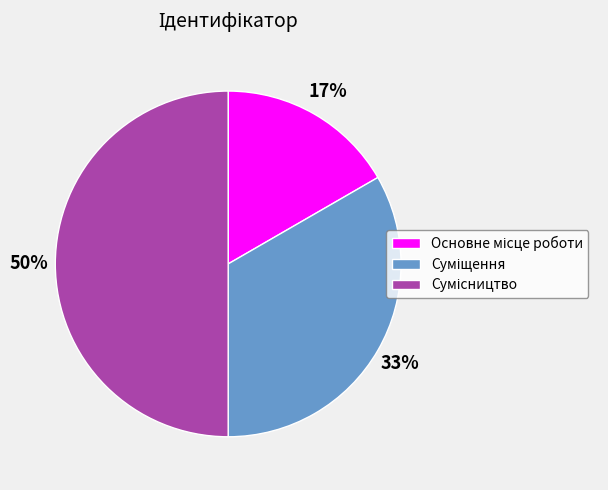

To the nearest percent, what is the difference between the largest and smallest slice percentages?

33%